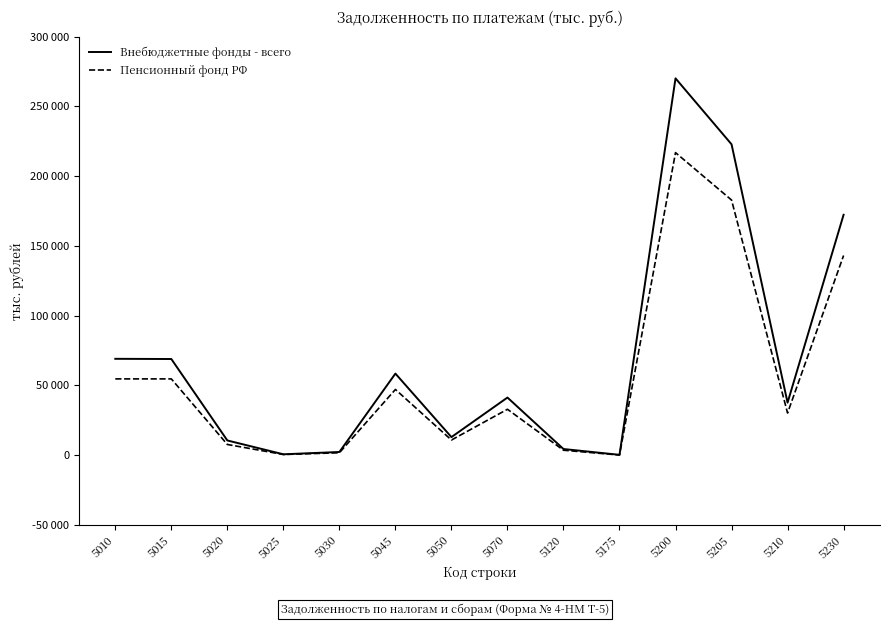

At which category does Пенсионный фонд РФ reach its first local valley?

5025